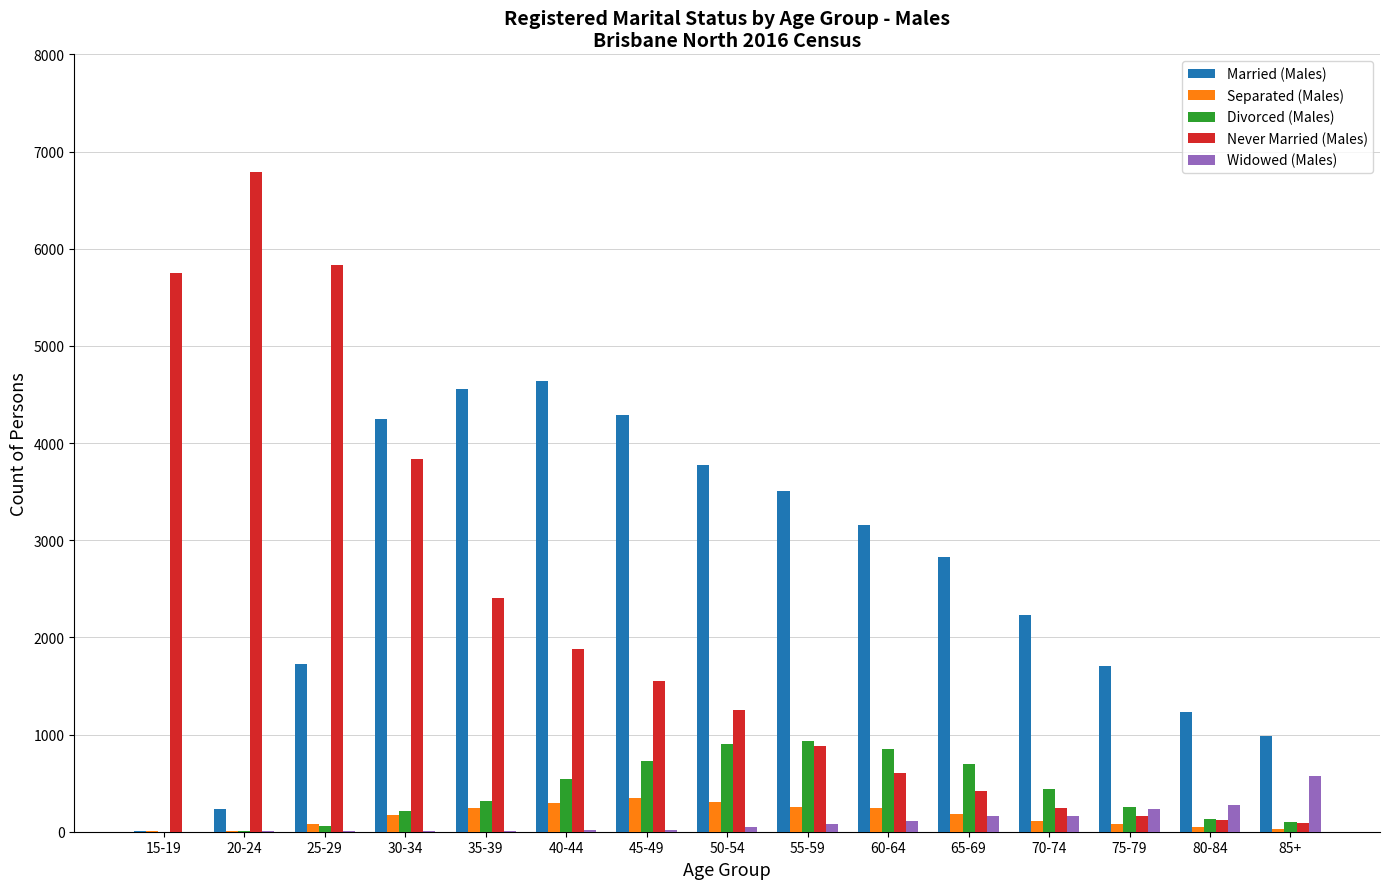

How many groups of bars are there?

15